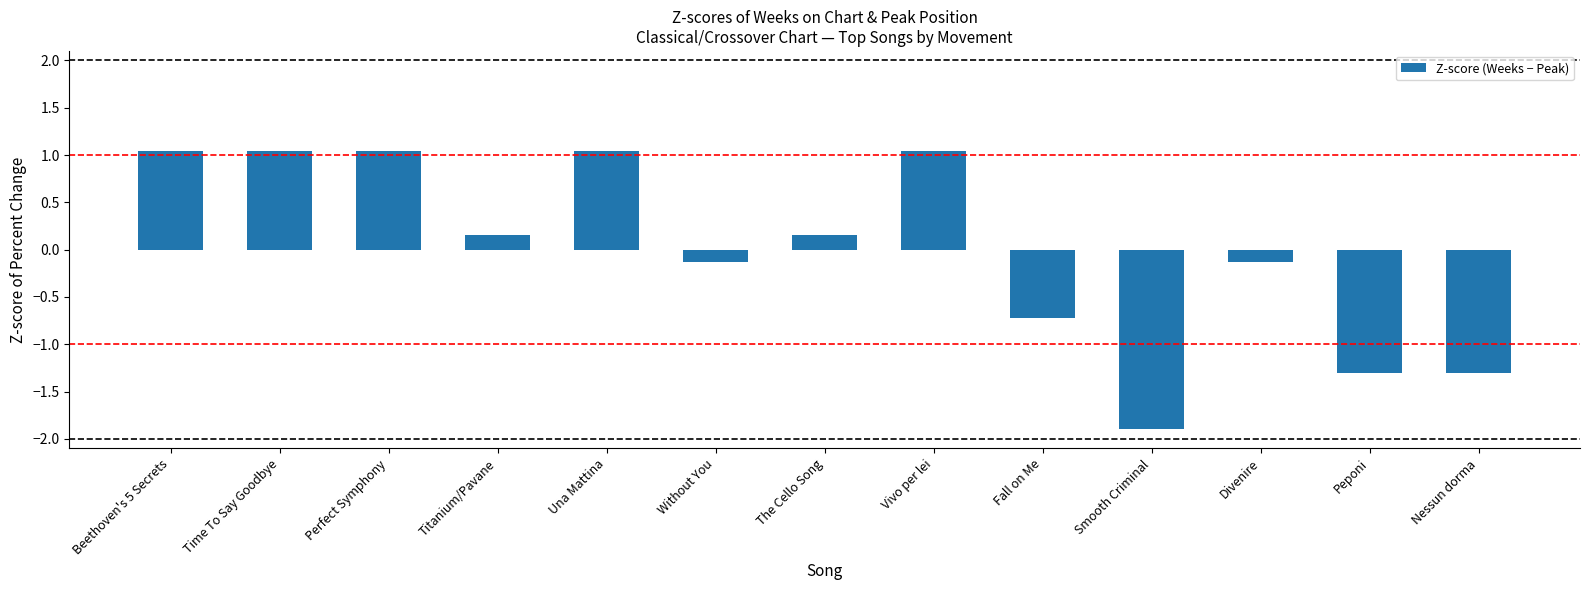

What is the smallest value displayed?

-1.9